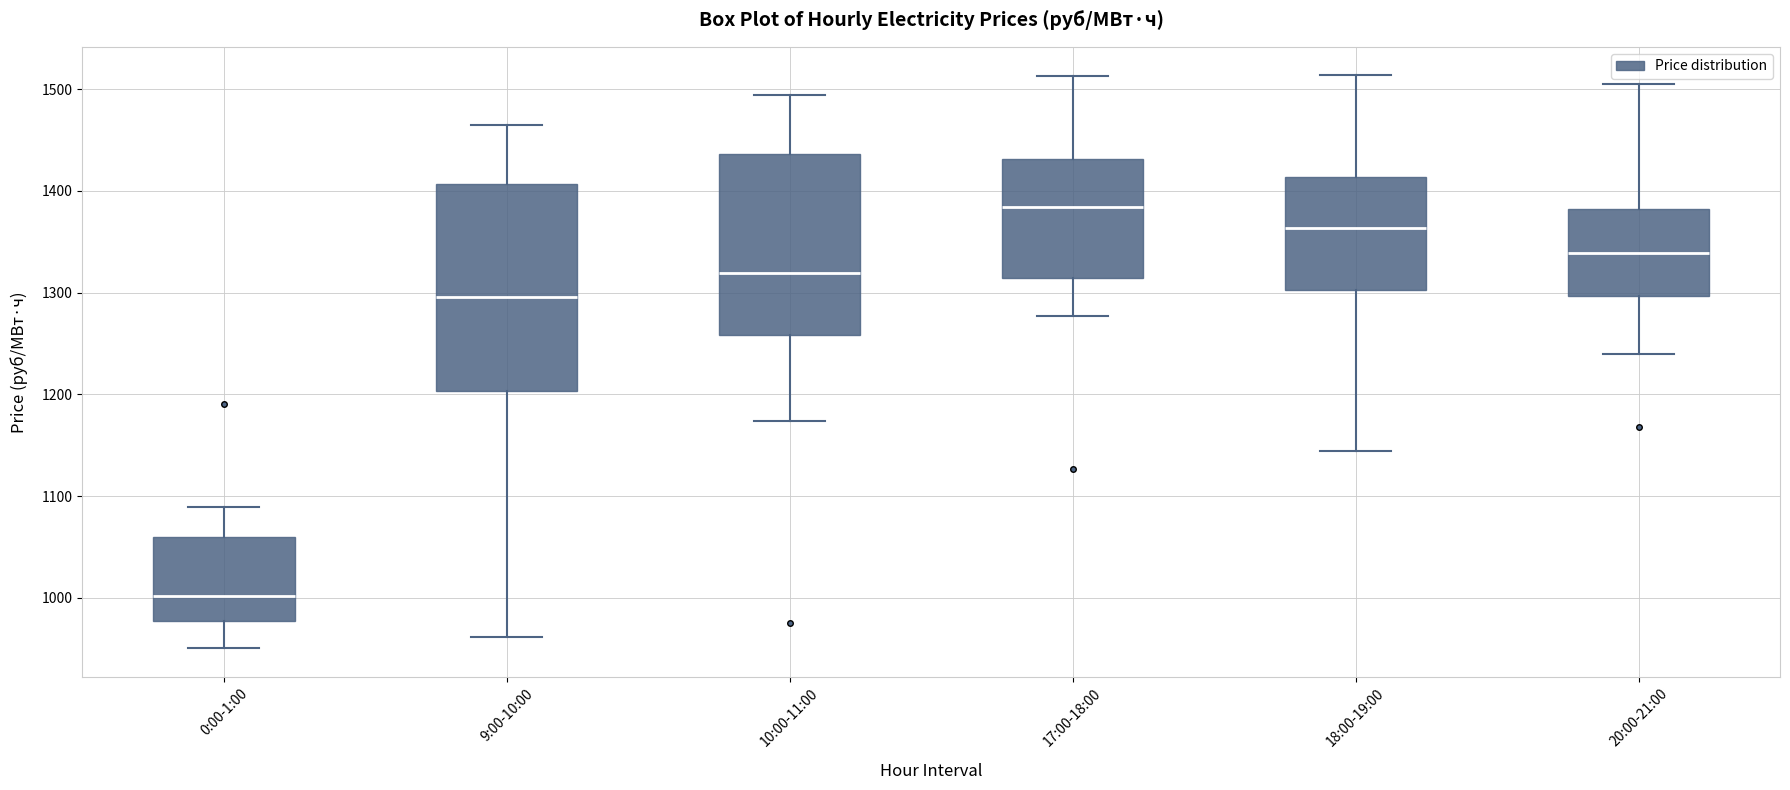

Where does the upper whisker of the box for 9:00-10:00 end on the y-axis? The values are not printed on the chart, so give them approximately, as read against the axis.

1470